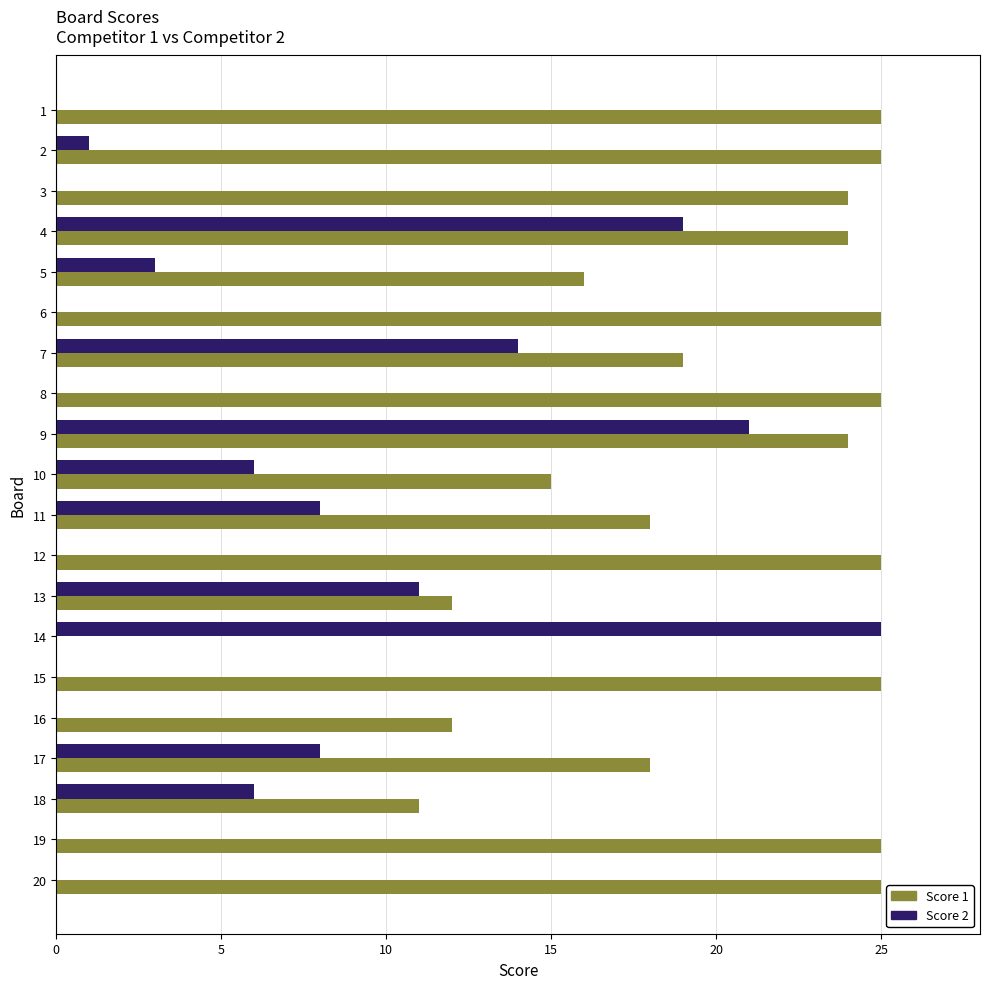

Between 18 and 19, which series saw the biggest shift?

Score 1